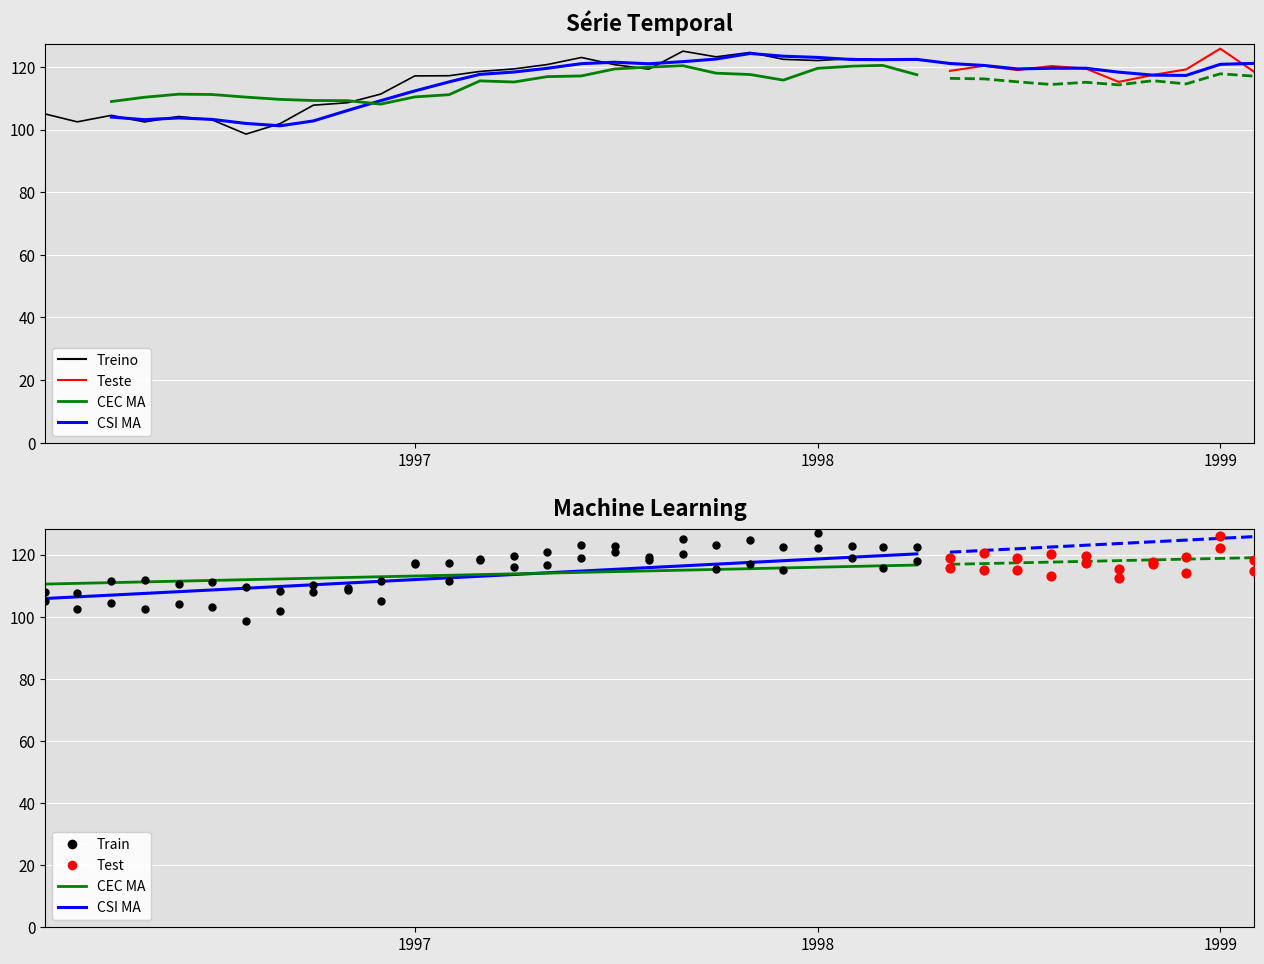

At how many categories does at least one series exceed 104?

37